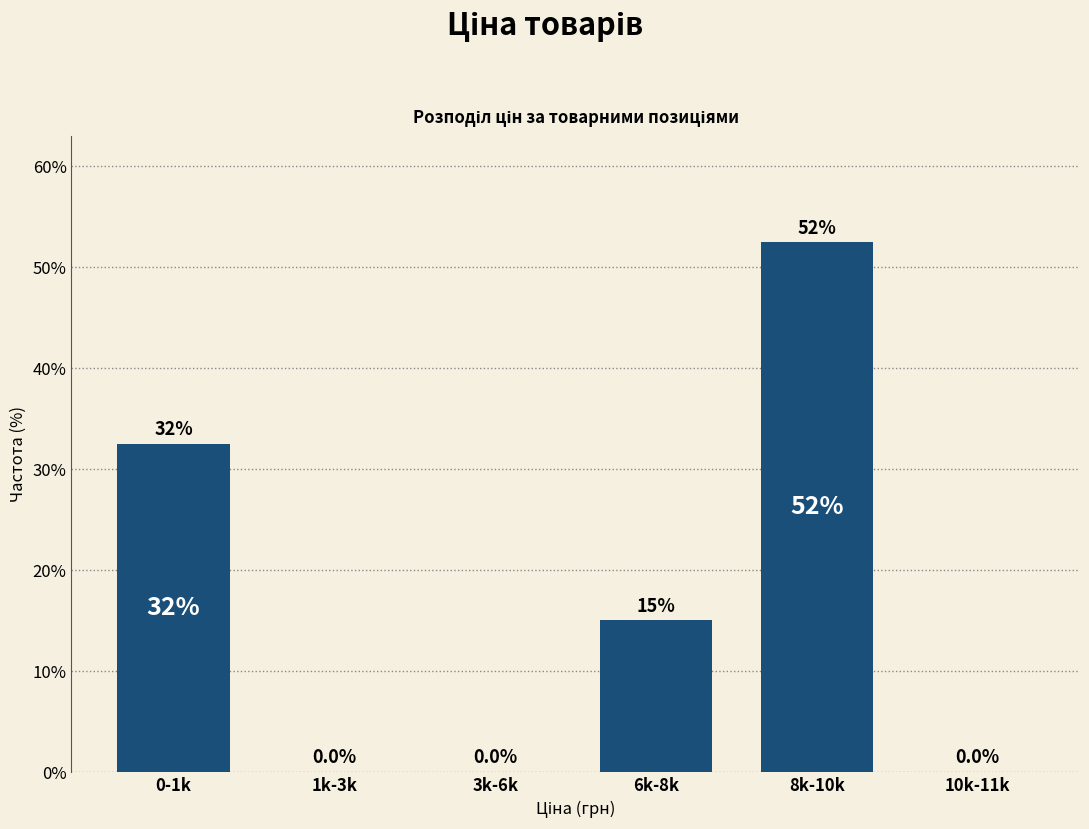

Reading left to right, what are all the values shown in this chart?

0-1k=32.5	1k-3k=0.0	3k-6k=0.0	6k-8k=15.0	8k-10k=52.5	10k-11k=0.0